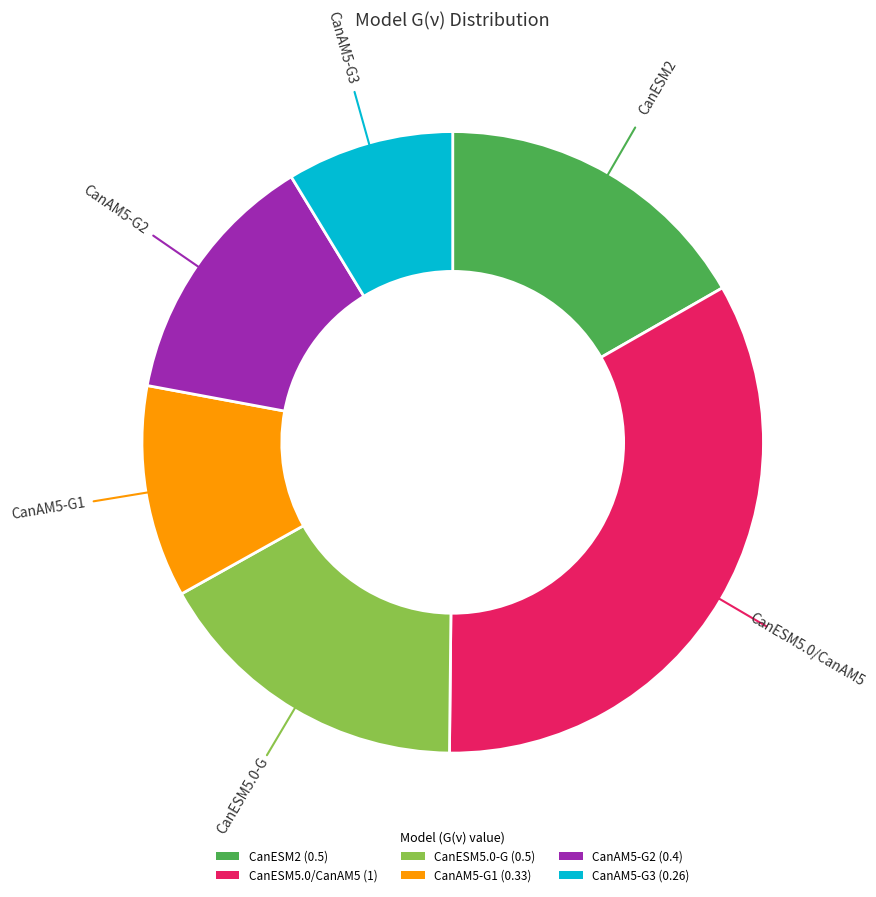

Which category has the biggest portion of the pie?

CanESM5.0/CanAM5